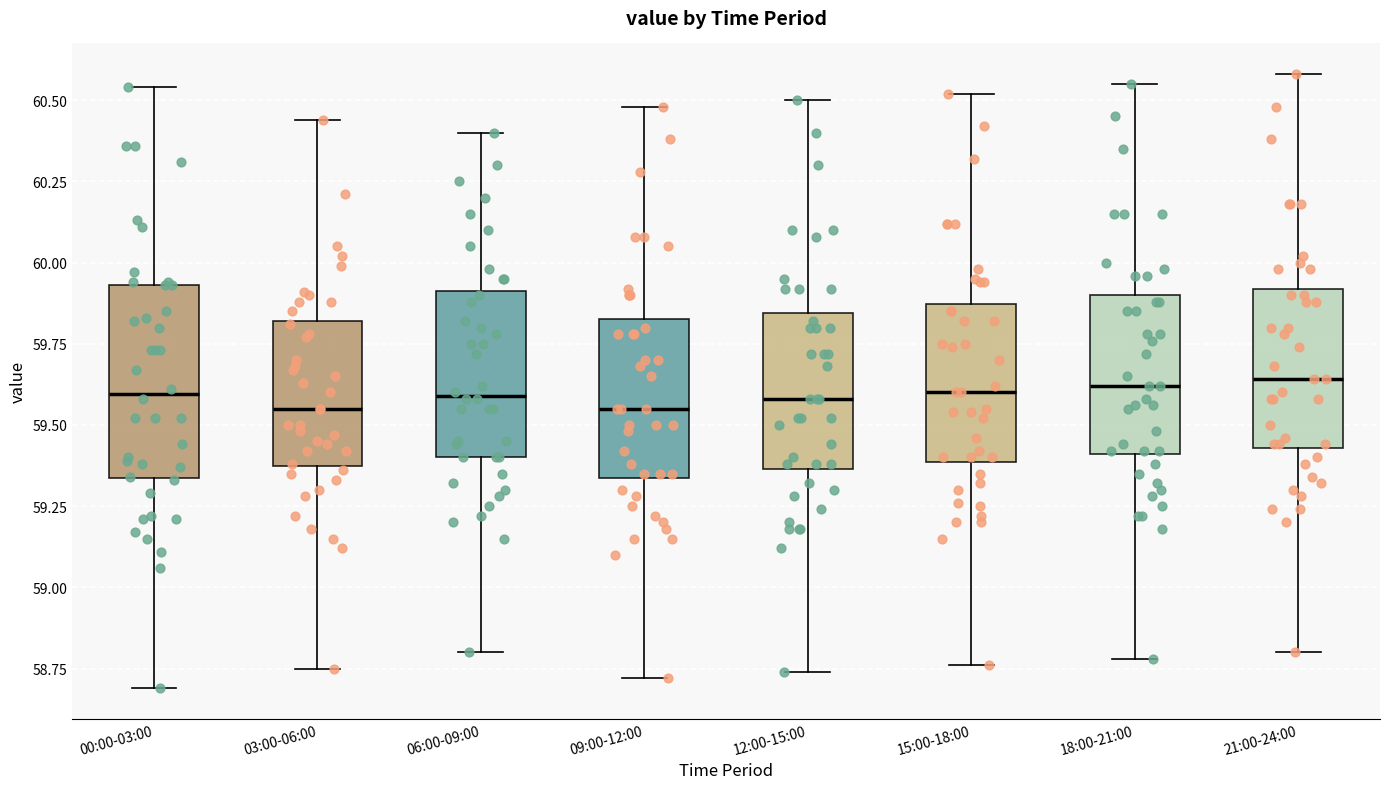

Comparing the boxes themselves (not the whiskers), which one is the tallest?

00:00-03:00